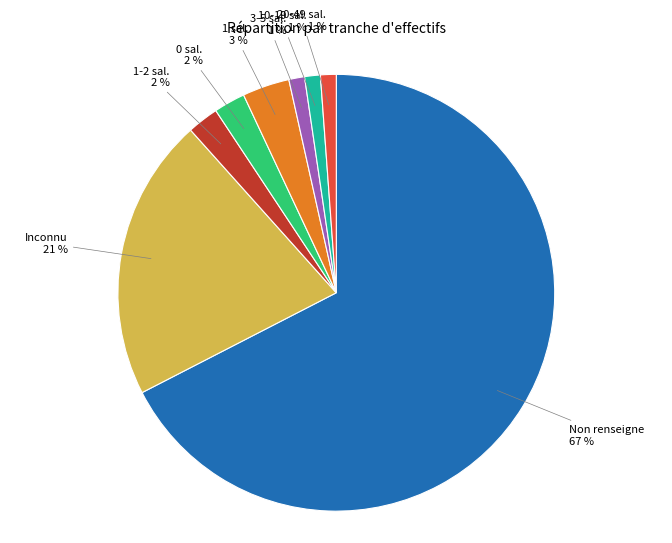

Is there a majority slice in this chart?

Yes